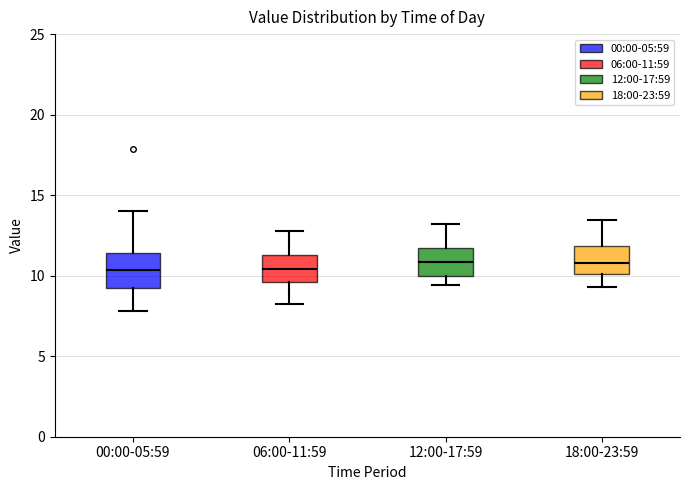

Reading left to right, transcribe this box plot: for each box, give where its median line is, the range the box spans, and where its two whiskers end, as read against the y-axis. The values are not printed on the chart, so give them approximately, as read against the axis.

00:00-05:59: median 10.5, box 9.0 to 11.5, whiskers 8.0 to 14.0
06:00-11:59: median 10.5, box 9.5 to 11.5, whiskers 8.5 to 13.0
12:00-17:59: median 11.0, box 10.0 to 11.5, whiskers 9.5 to 13.0
18:00-23:59: median 11.0, box 10.0 to 12.0, whiskers 9.5 to 13.5